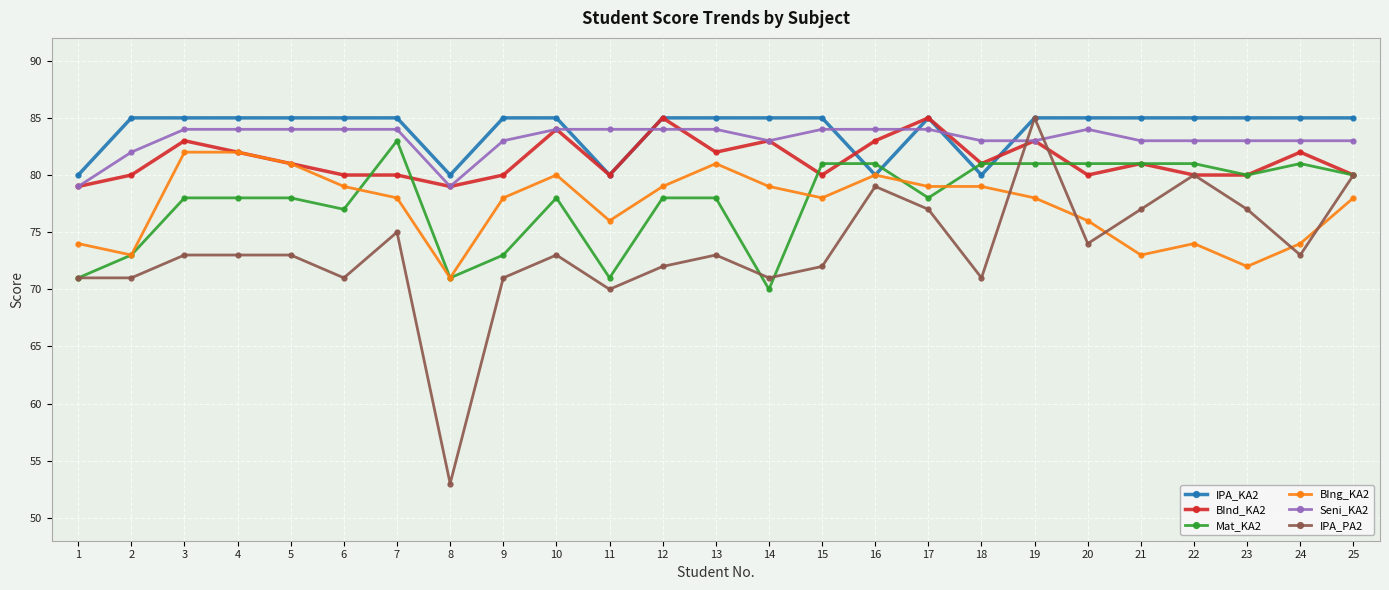

Which series ends up on top after the final intersection of BIng_KA2 and Mat_KA2?

Mat_KA2